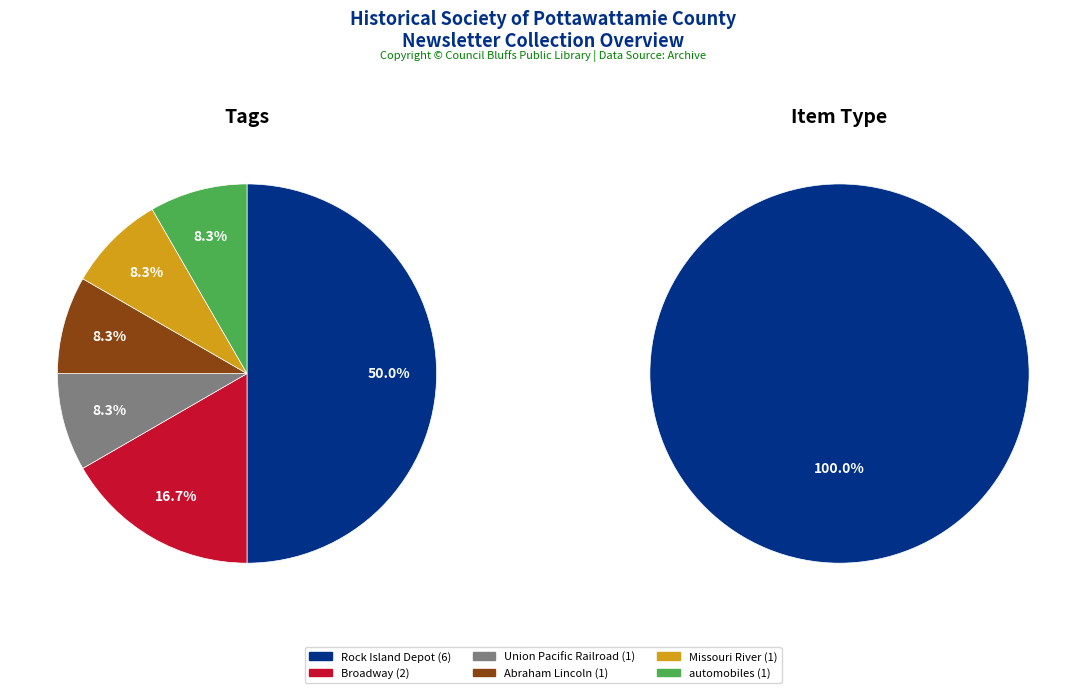

Count the number of slices in the pie.

6